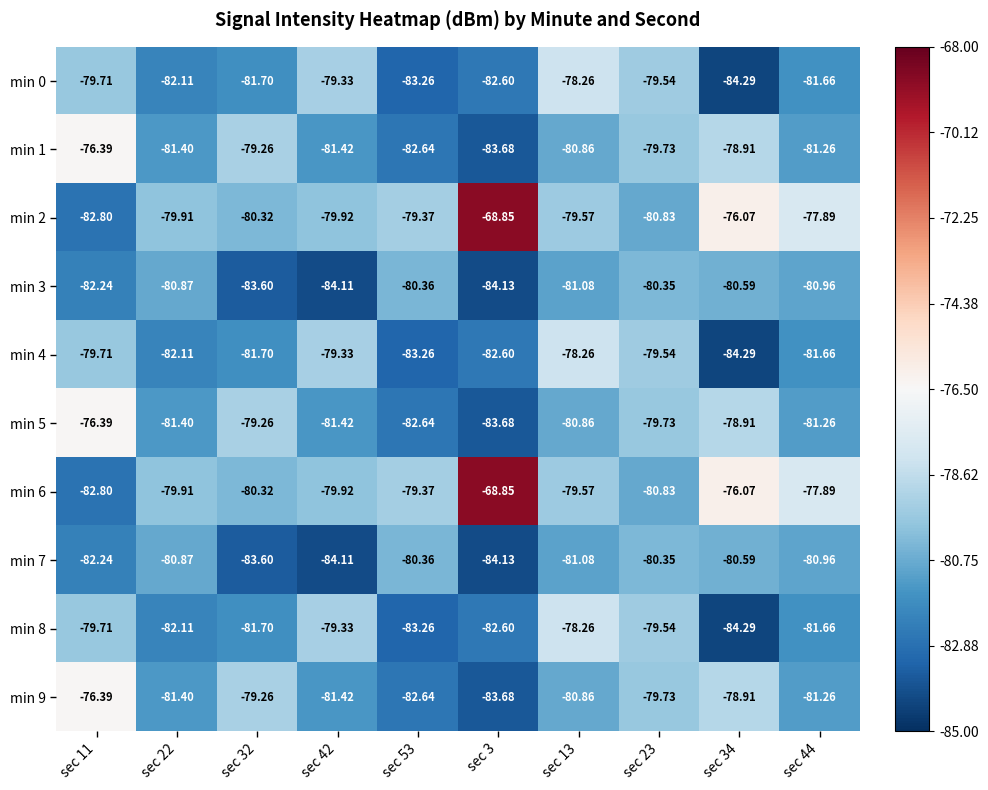

Is the value of min 8 at sec 13 greater than the value of min 3 at sec 3?

Yes